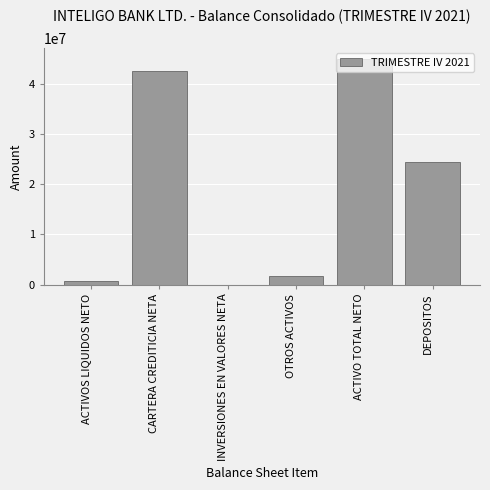

Which has a higher value, CARTERA CREDITICIA NETA or INVERSIONES EN VALORES NETA?

CARTERA CREDITICIA NETA